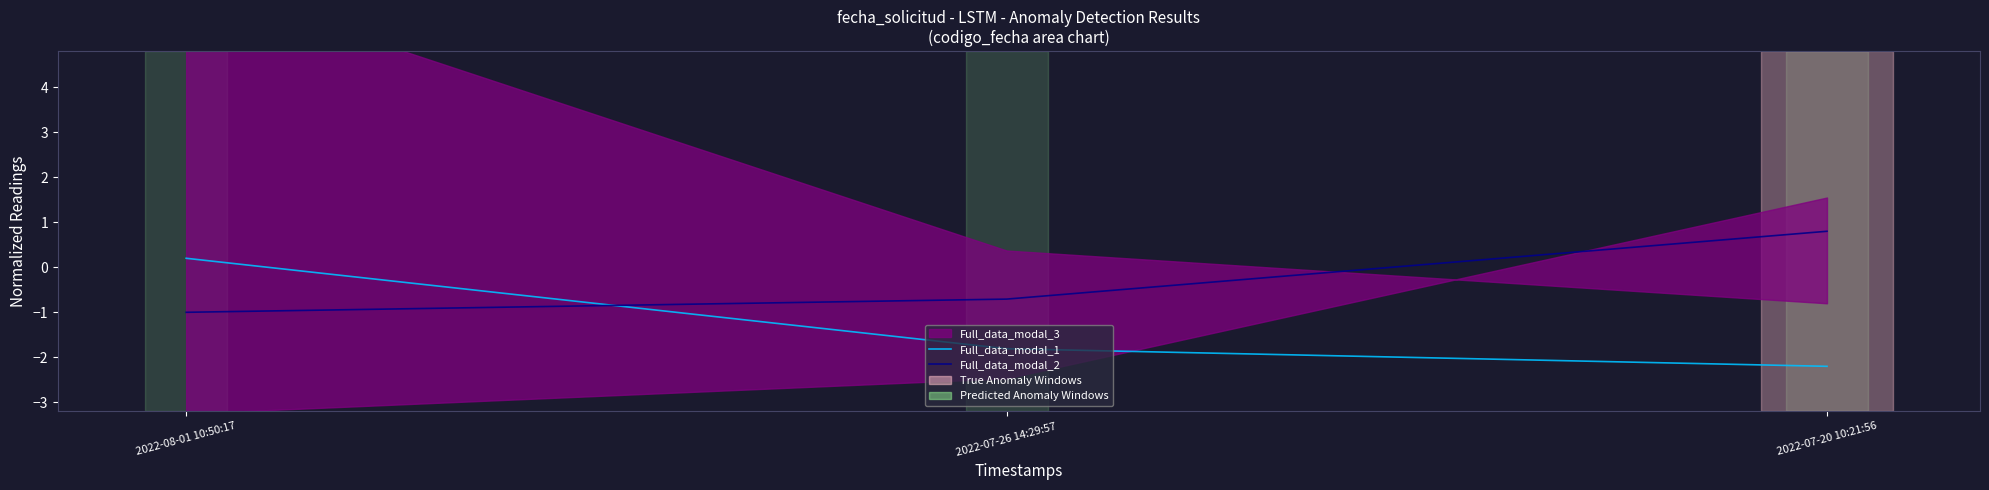

What is the average value of the Full_data_modal_2 series?

-0.3